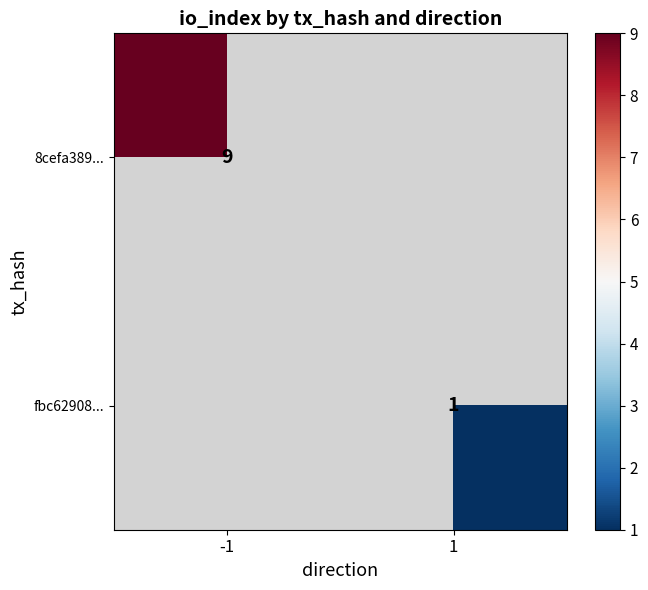

The 8cefa389... series shows 9 at -1. True or false?

True